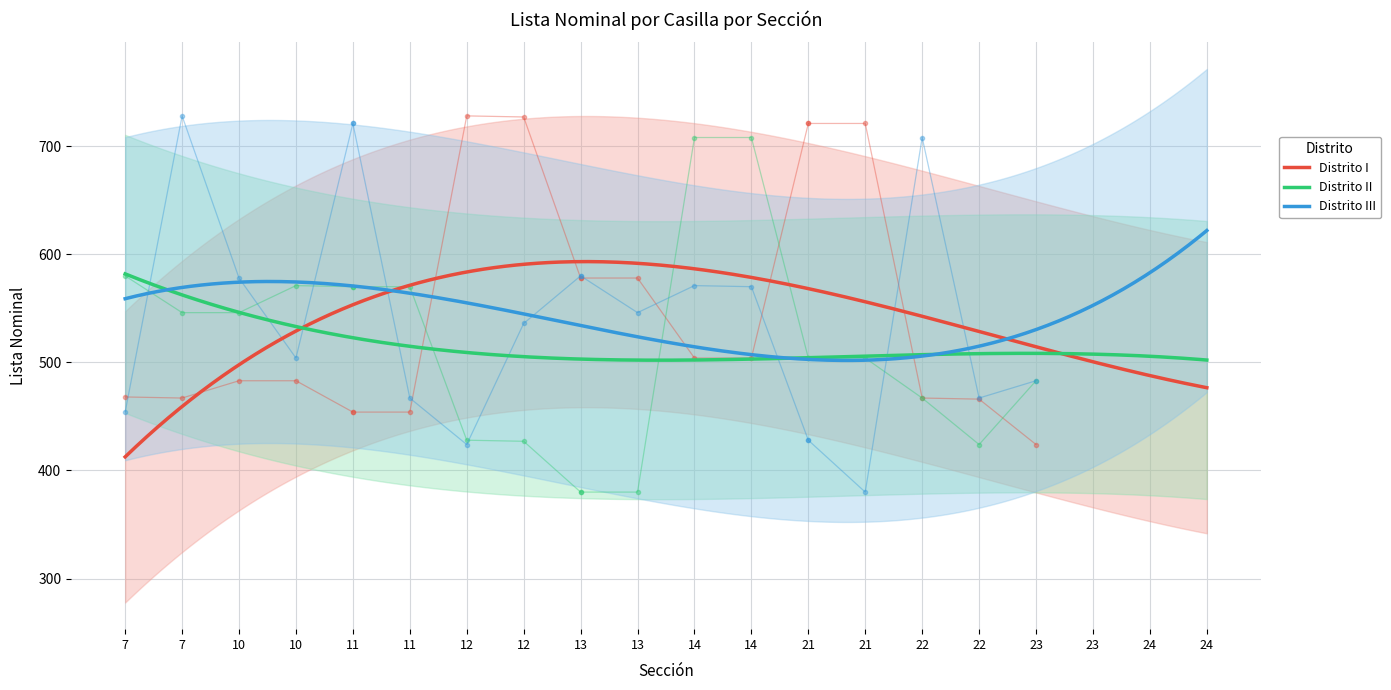

True or false: Distrito III has a value of 701 at 21.

False